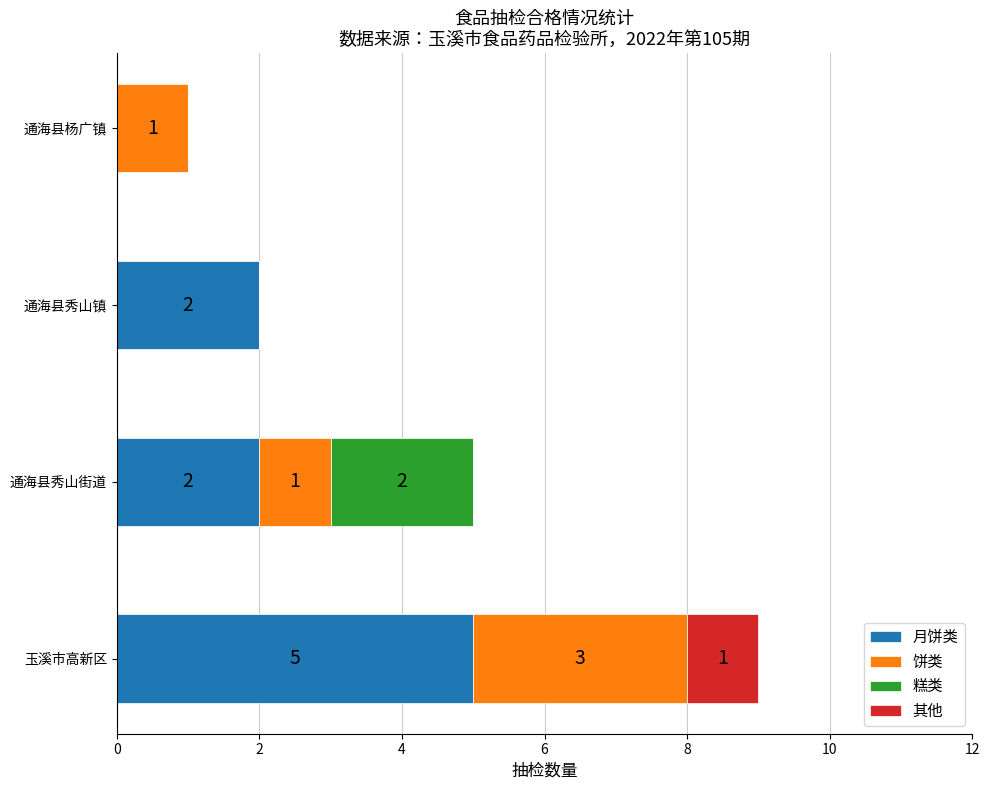

Count the number of data series in this chart.

4